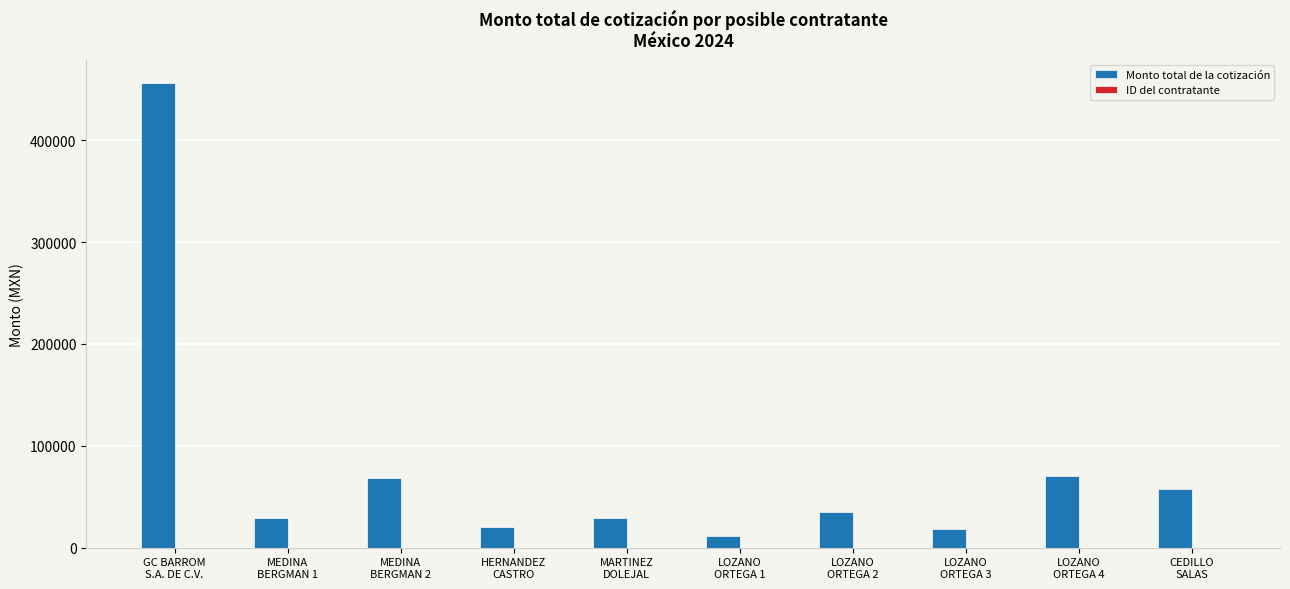

How many data points does each series have?

10